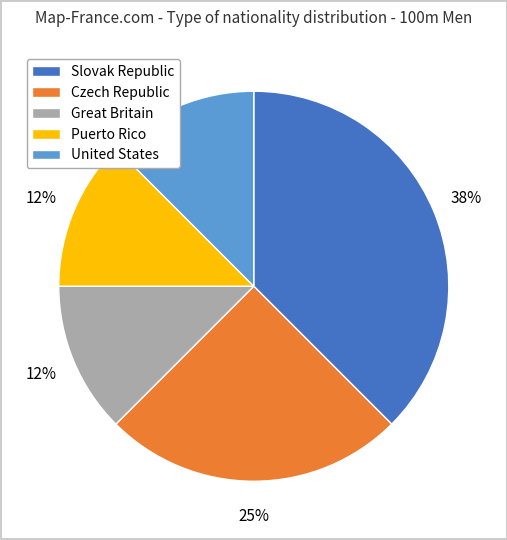

Does any single category account for the majority?

No